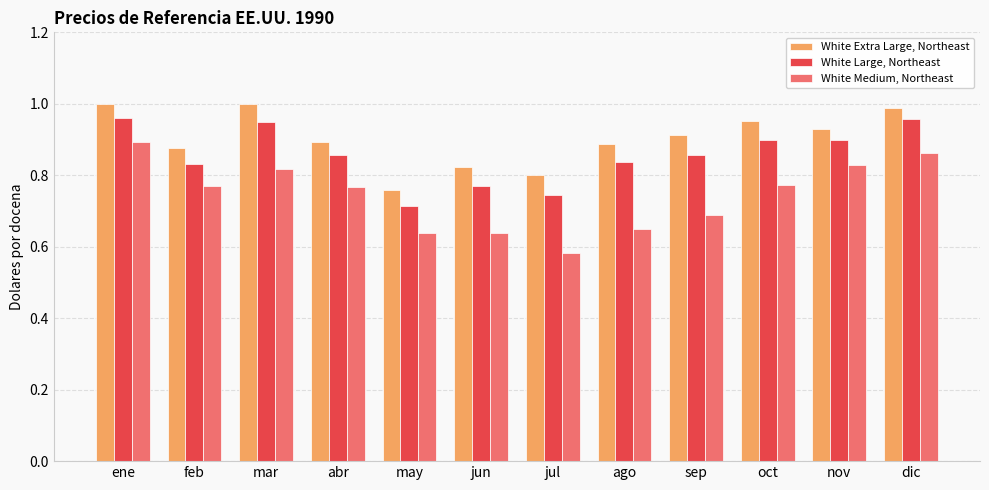

Count the number of categories in the chart.

12